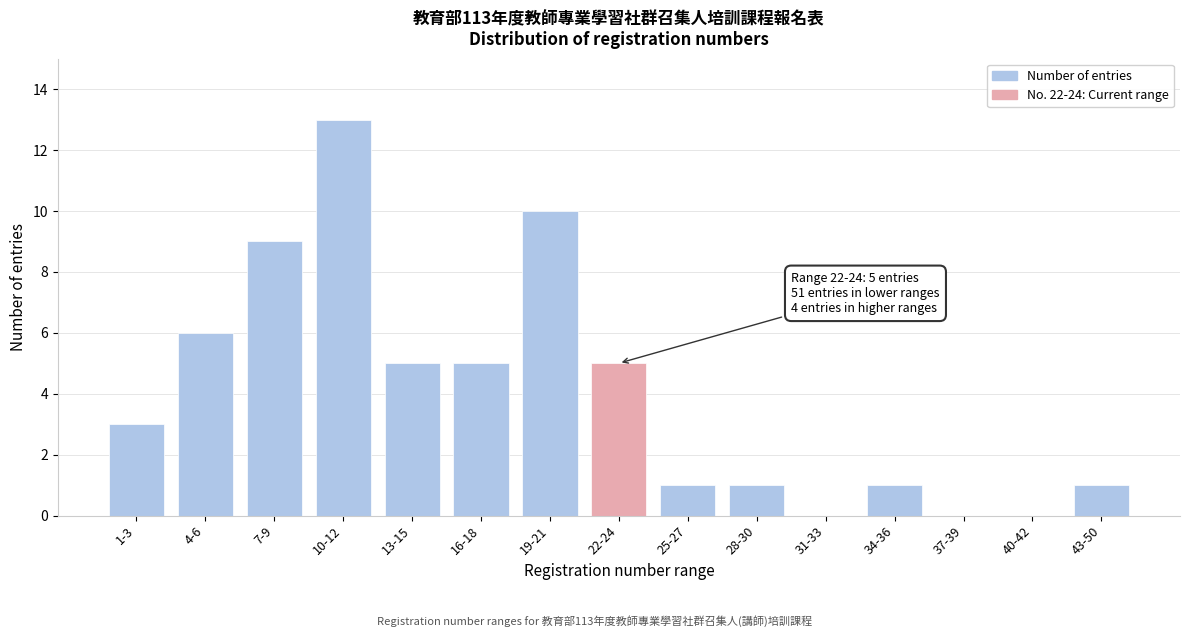

Reading left to right, what are all the values shown in this chart?

1-3=3	4-6=6	7-9=9	10-12=13	13-15=5	16-18=5	19-21=10	22-24=5	25-27=1	28-30=1	31-33=0	34-36=1	37-39=0	40-42=0	43-50=1